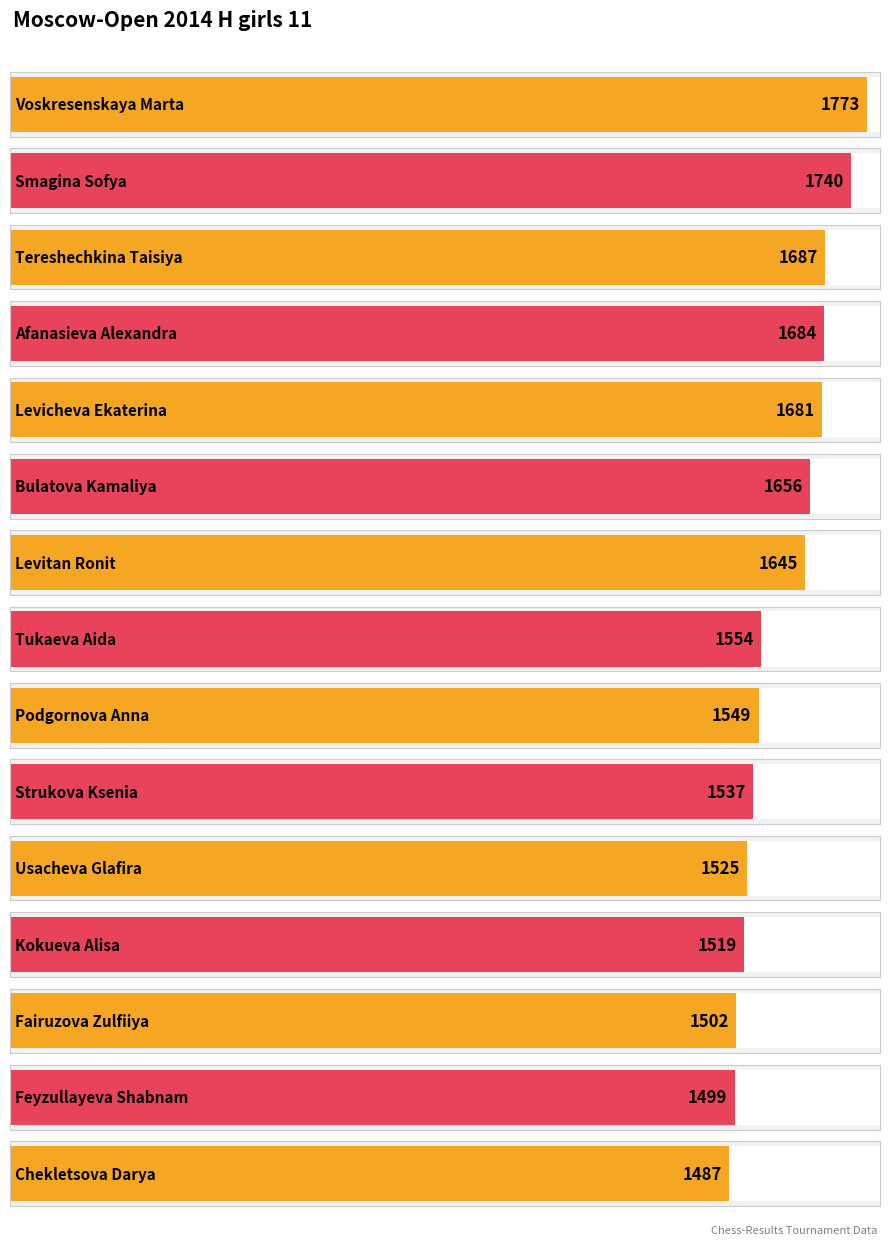

Where does the data first go above 1554?

Voskresenskaya Marta